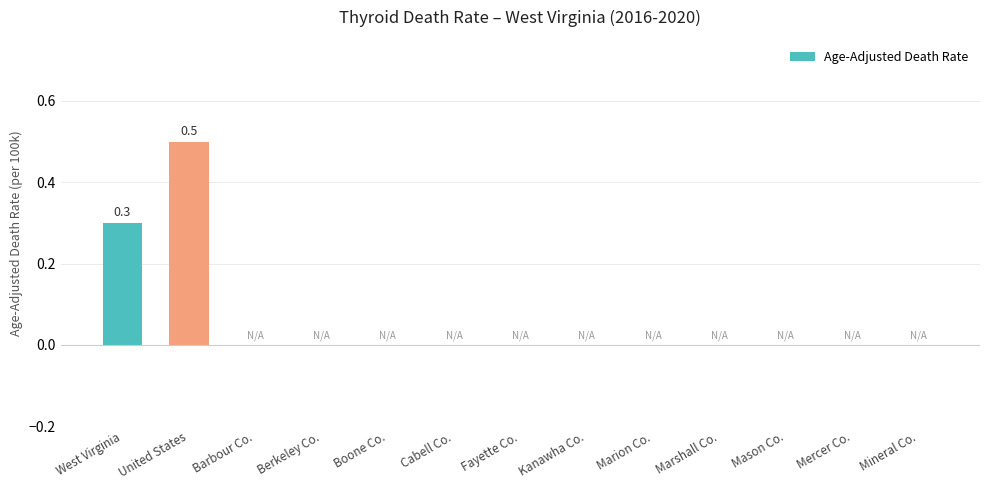

Reading left to right, transcribe all the data shown in this chart.

West Virginia=0.3	United States=0.5	Barbour Co.=0.0	Berkeley Co.=0.0	Boone Co.=0.0	Cabell Co.=0.0	Fayette Co.=0.0	Kanawha Co.=0.0	Marion Co.=0.0	Marshall Co.=0.0	Mason Co.=0.0	Mercer Co.=0.0	Mineral Co.=0.0